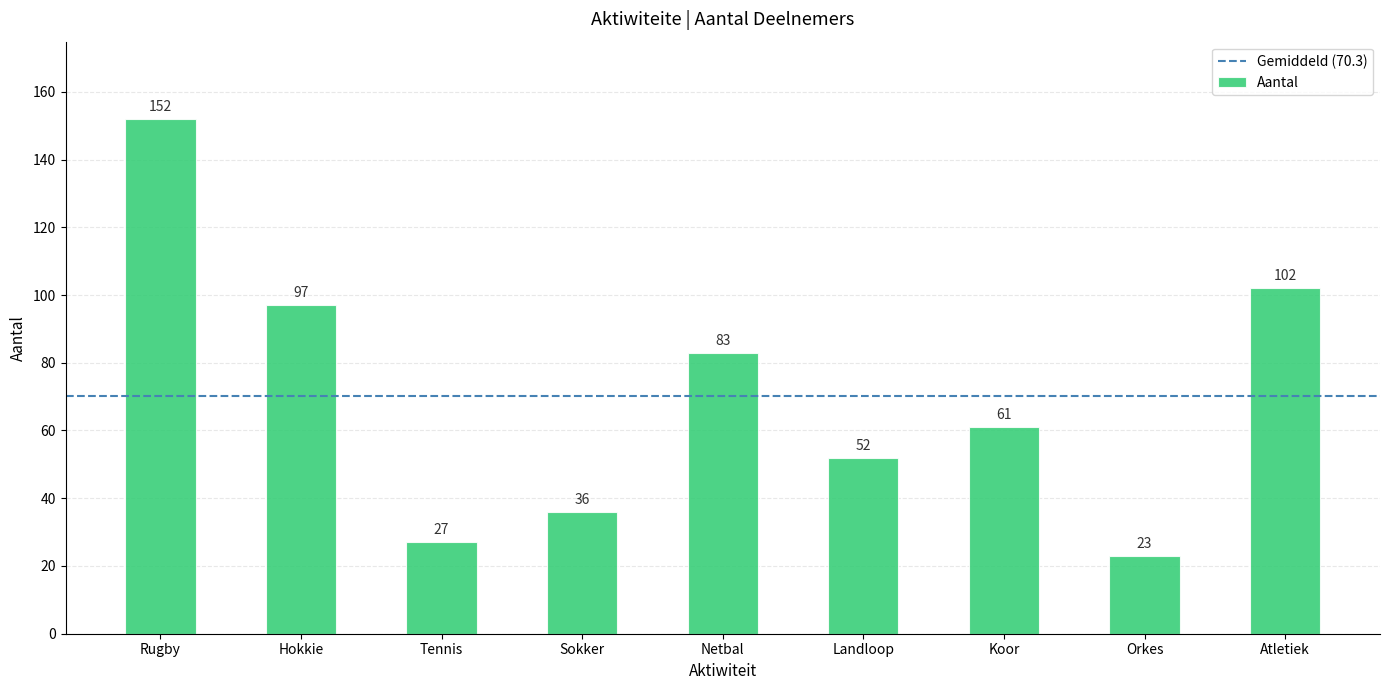

Read the value at Sokker.

36